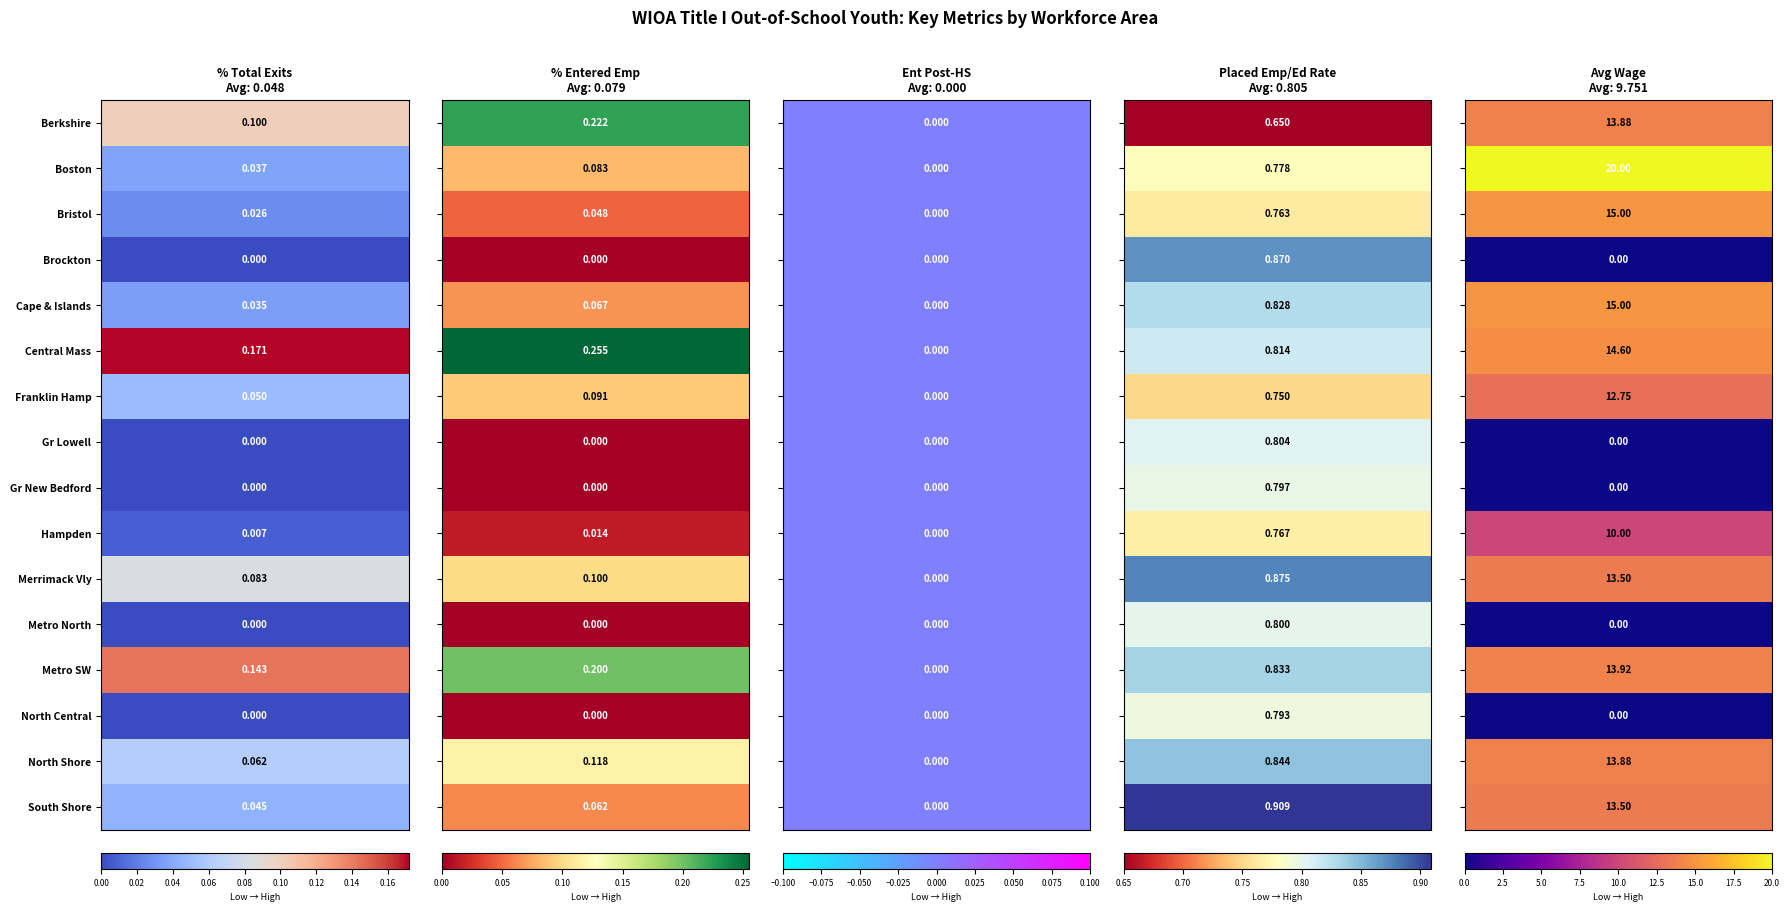

Rank the series at 3 from lowest to highest value.

Berkshire, Franklin Hamp, Bristol, Hampden, Boston, North Central, Gr New Bedford, Metro North, Gr Lowell, Central Mass, Cape & Islands, Metro SW, North Shore, Brockton, Merrimack Vly, South Shore